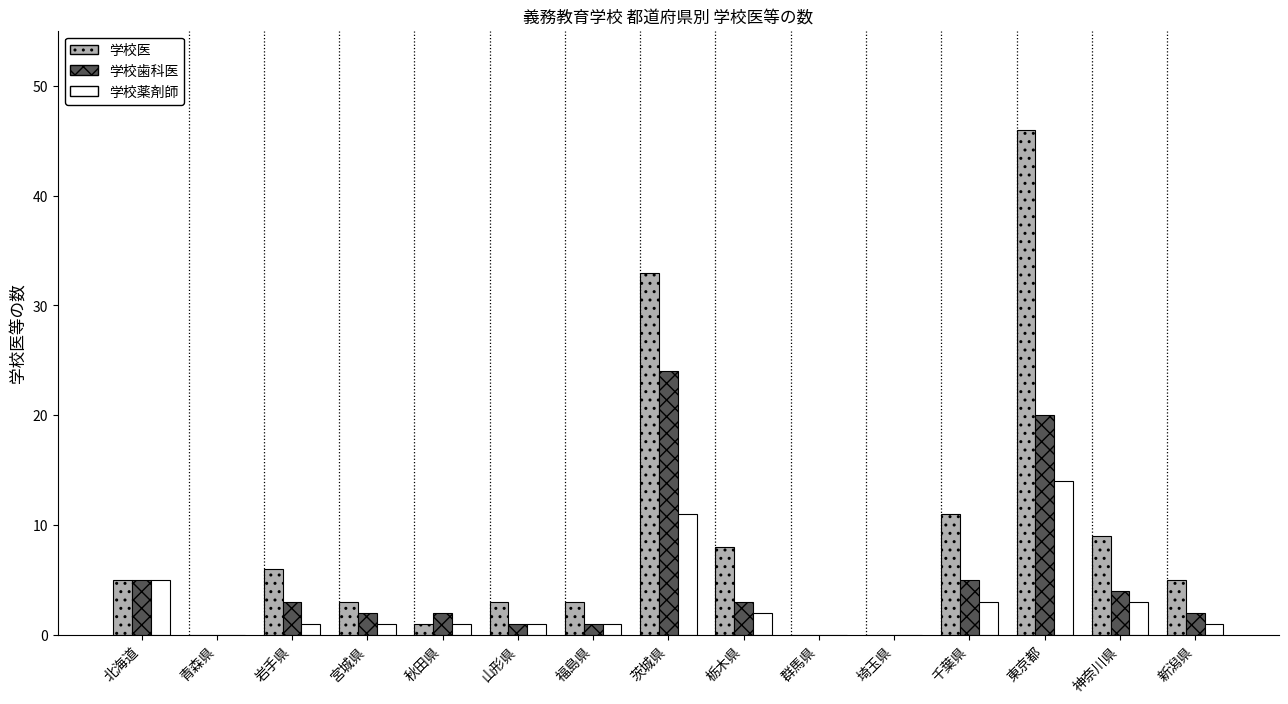

True or false: 学校歯科医 has a value of 12 at 埼玉県.

False